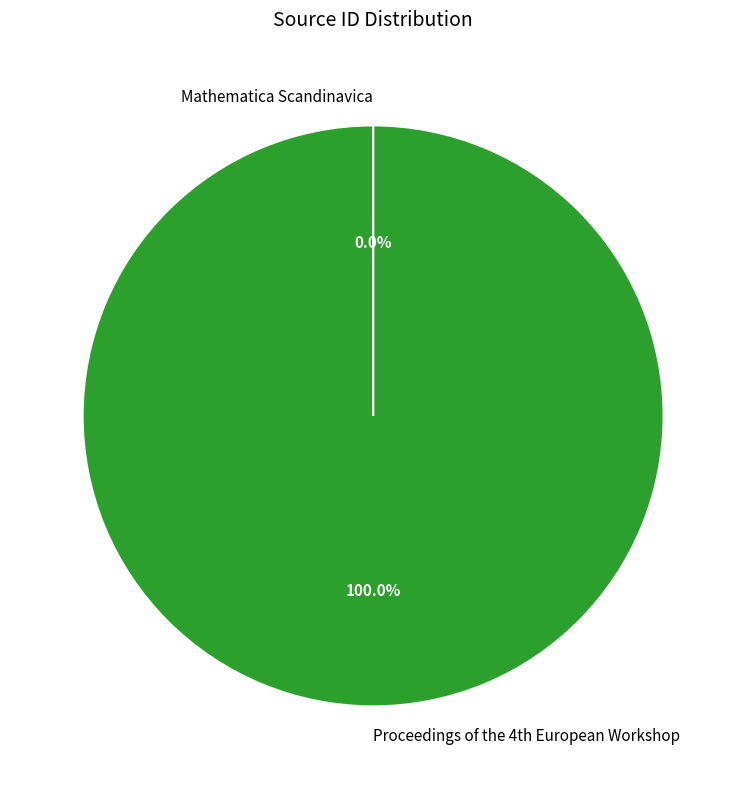

Which slice is the largest?

Proceedings of the 4th European Workshop